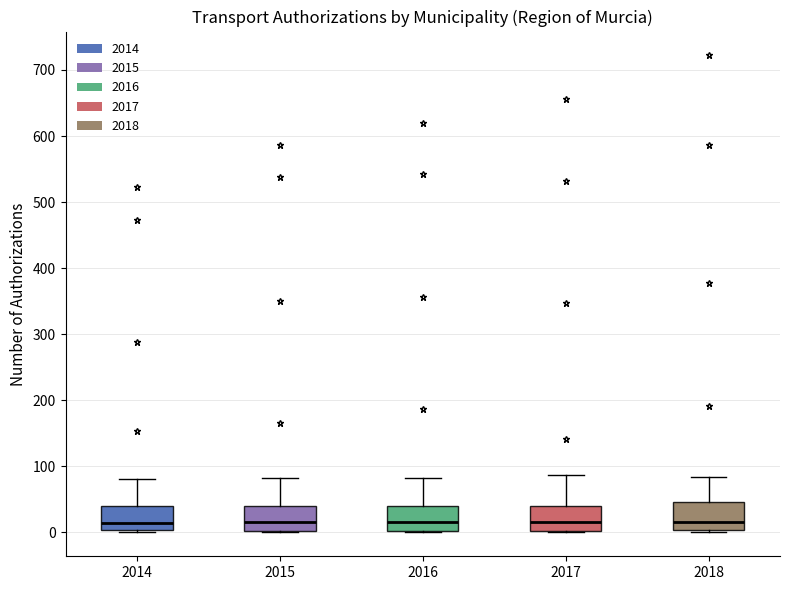

Where is the upper edge of the box at x = 2014 on the y-axis? The values are not printed on the chart, so give them approximately, as read against the axis.

40